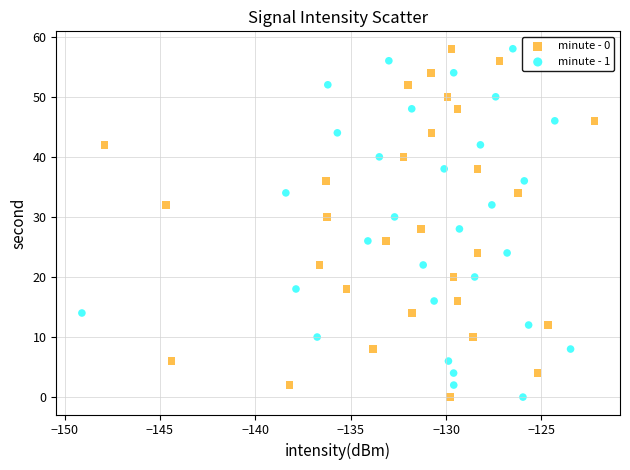

What are all the series names shown in the legend?

minute - 0, minute - 1